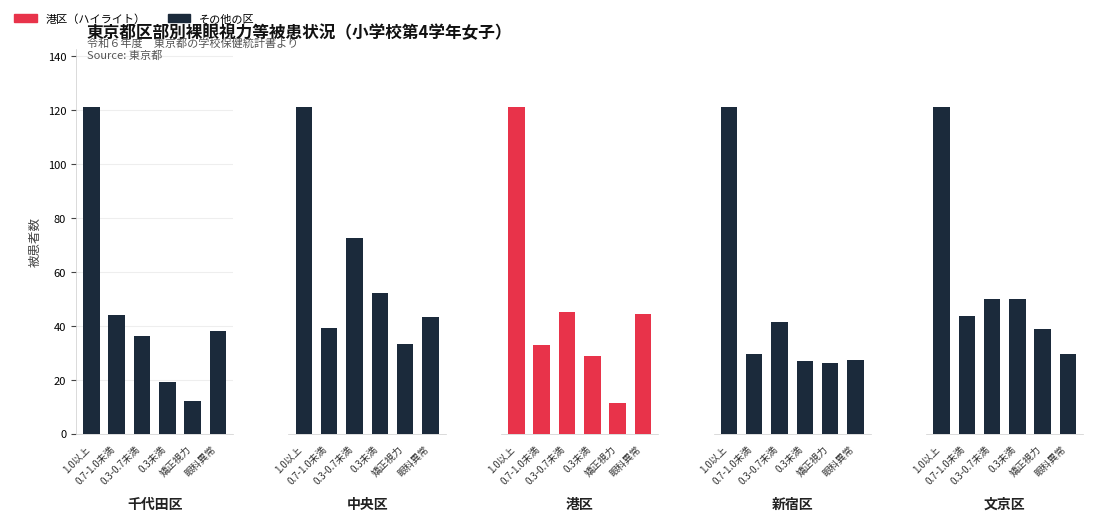

At how many categories does at least one series exceed 170?

1